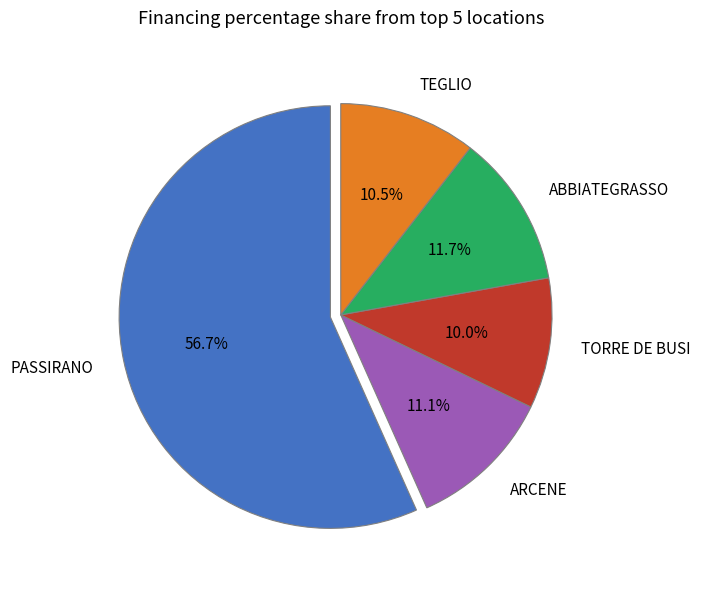

To the nearest percent, what is the average slice percentage?

20%